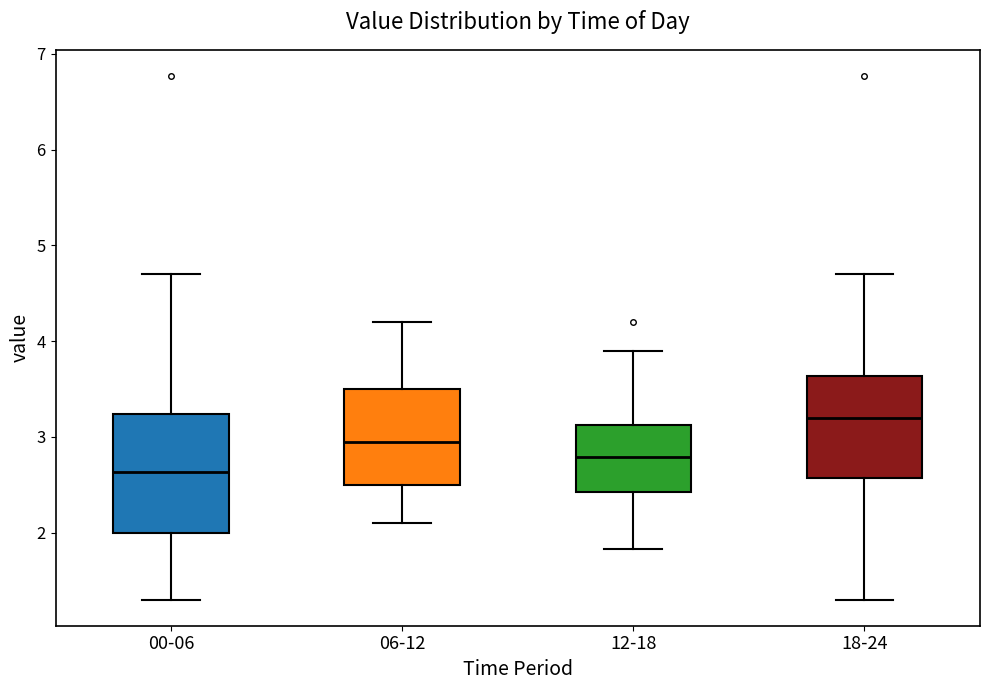

Reading left to right, read every box against the y-axis: the position of its median line, the range the box covers, and the ends of its whiskers. The values are not printed on the chart, so give them approximately, as read against the axis.

00-06: median 2.6, box 2.0 to 3.2, whiskers 1.3 to 4.7
06-12: median 3.0, box 2.5 to 3.5, whiskers 2.1 to 4.2
12-18: median 2.8, box 2.4 to 3.1, whiskers 1.8 to 3.9
18-24: median 3.2, box 2.6 to 3.6, whiskers 1.3 to 4.7